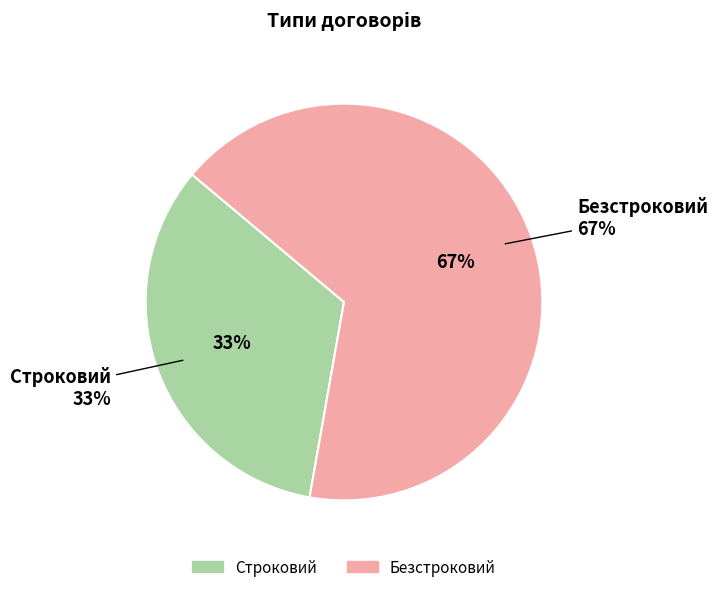

Is Строковий the majority of the pie?

No